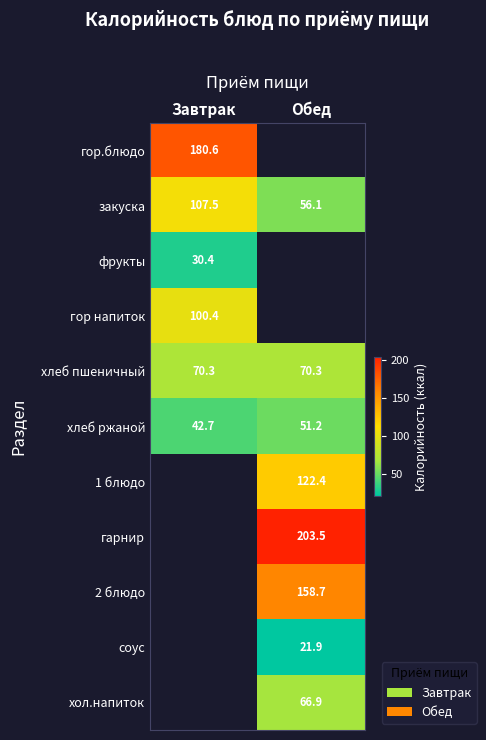

What is the difference between the highest and lowest values at Завтрак?

150.2